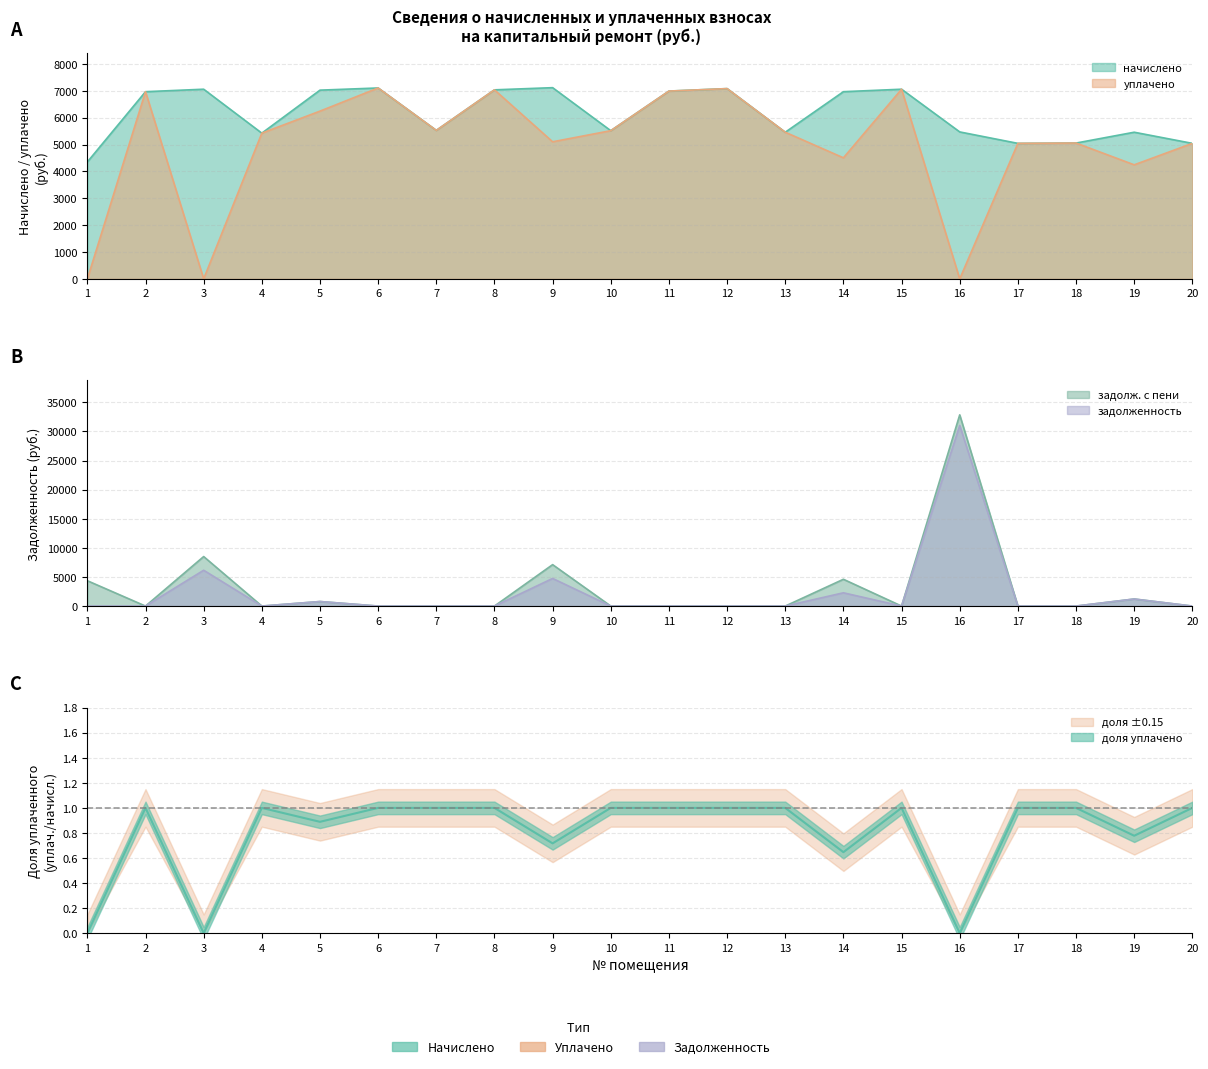

True or false: задолженность has more than 1 points higher than both neighbors.

True